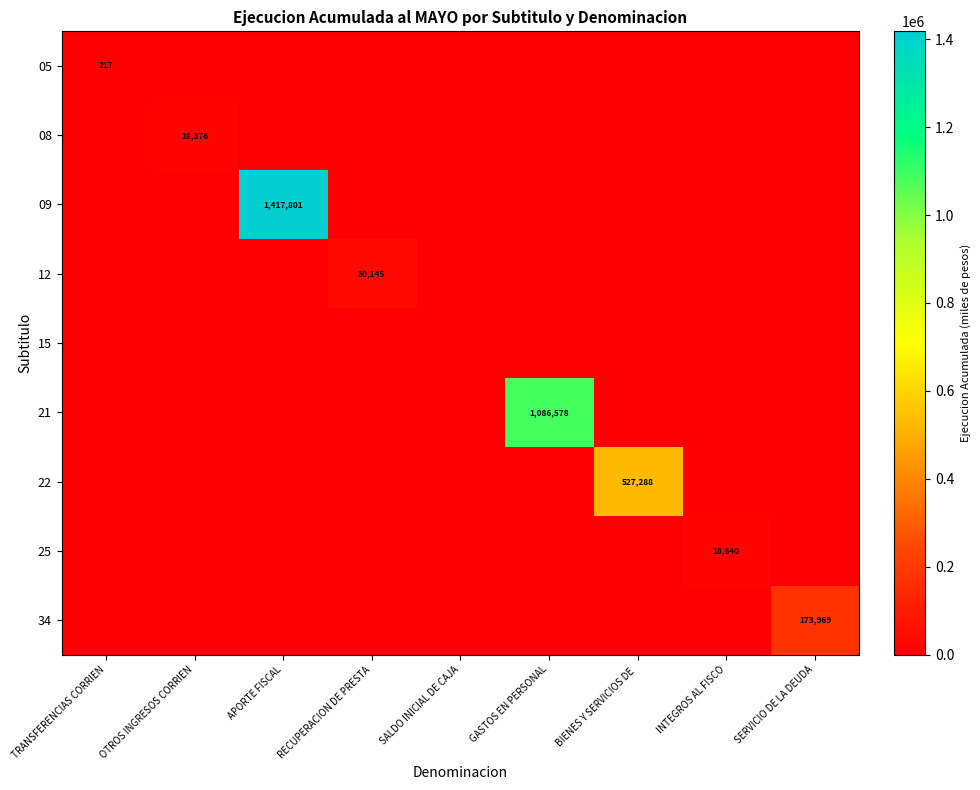

True or false: 08 has a value of 18376 at OTROS INGRESOS CORRIEN.

True